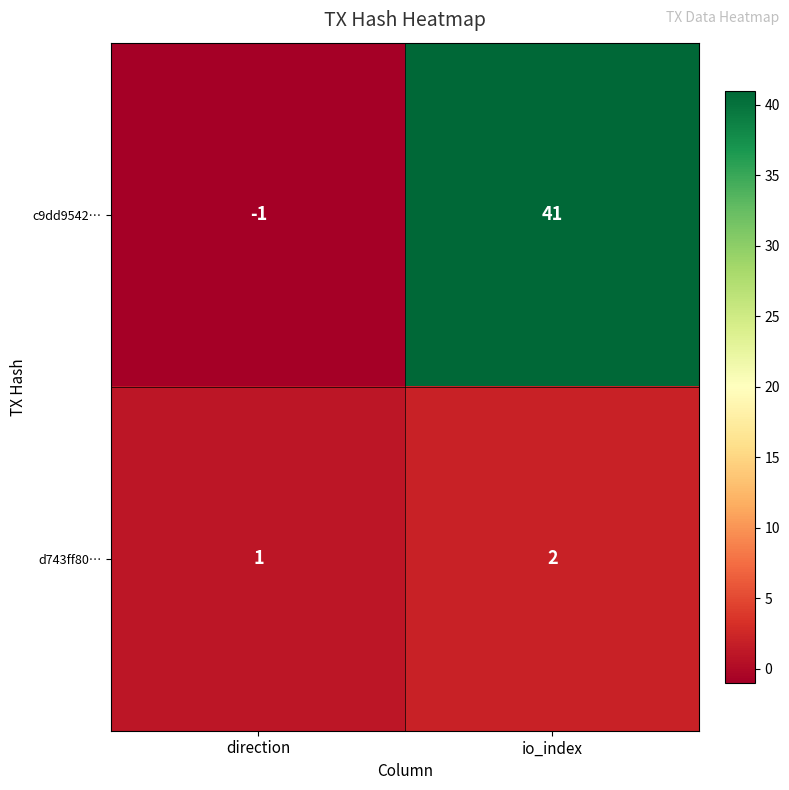

Where is c9dd9542… nearest to the value 20?

direction